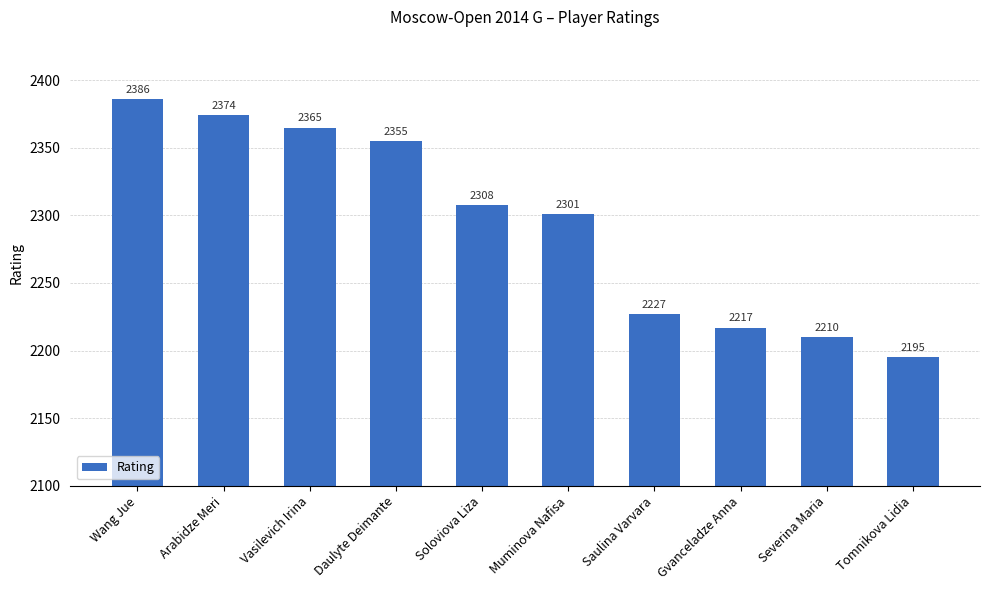

Which category has the highest value across all series?

Wang Jue